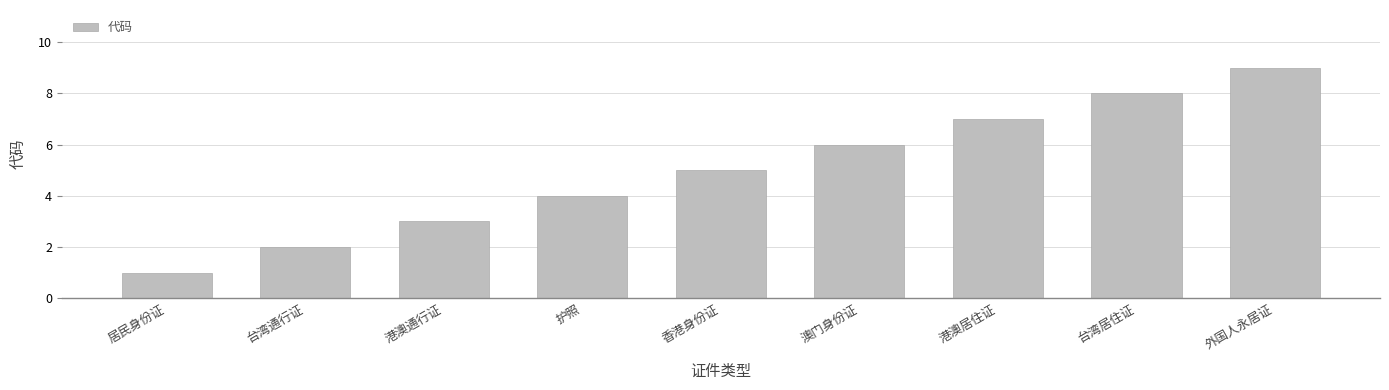

What is the sum of all values?

45